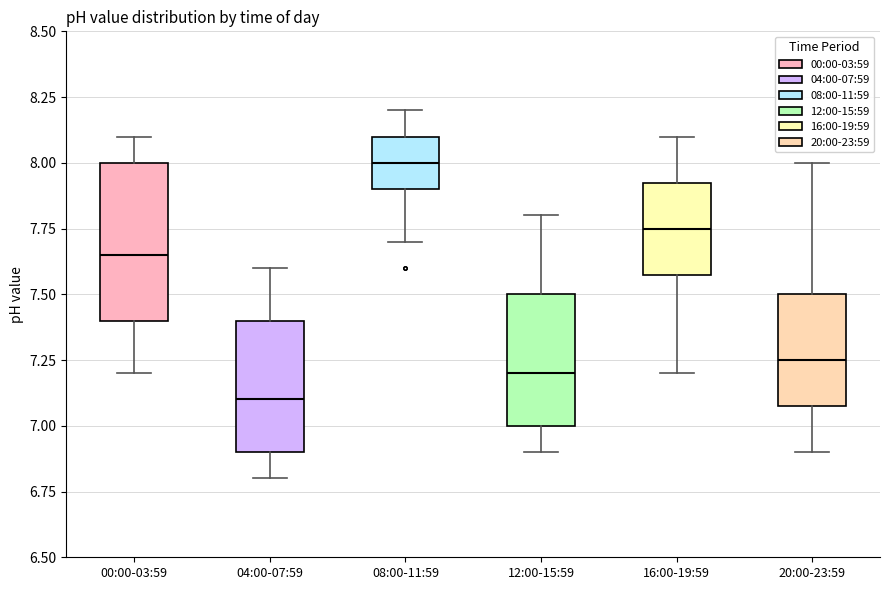

Comparing the boxes themselves (not the whiskers), which one is the tallest?

00:00-03:59